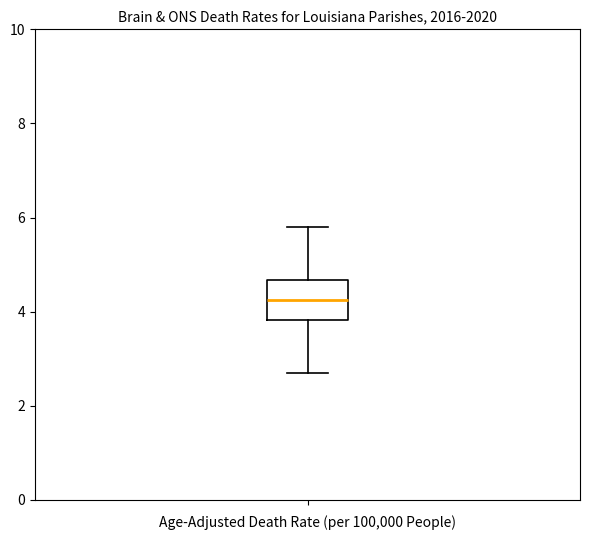

Read this box plot against the y-axis: the position of the median line, the range covered by the box, and the ends of both whiskers. The values are not printed on the chart, so give them approximately, as read against the axis.

median 4.2, box 3.8 to 4.6, whiskers 2.8 to 5.8